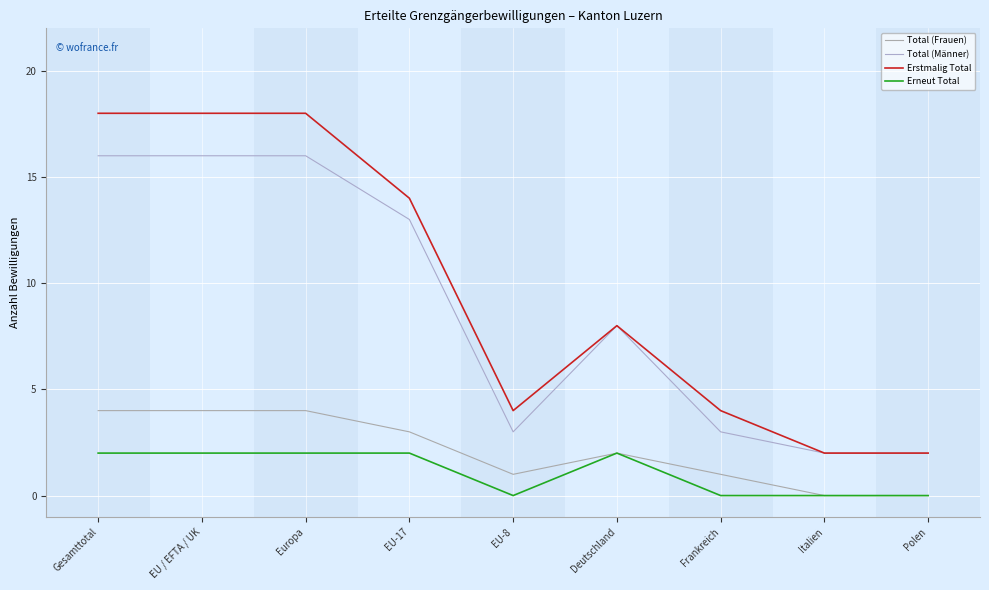

Rank the series by their maximum value, from highest to lowest.

Erstmalig Total, Total (Männer), Total (Frauen), Erneut Total